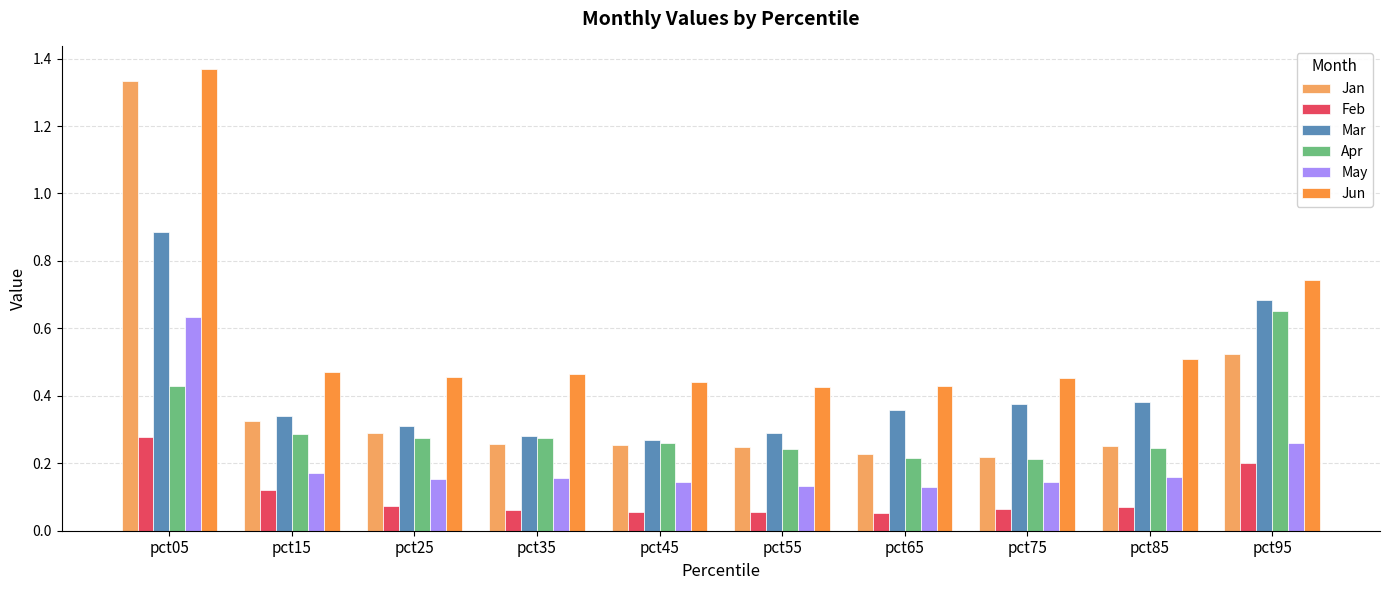

At which label does Jun reach its peak?

pct05